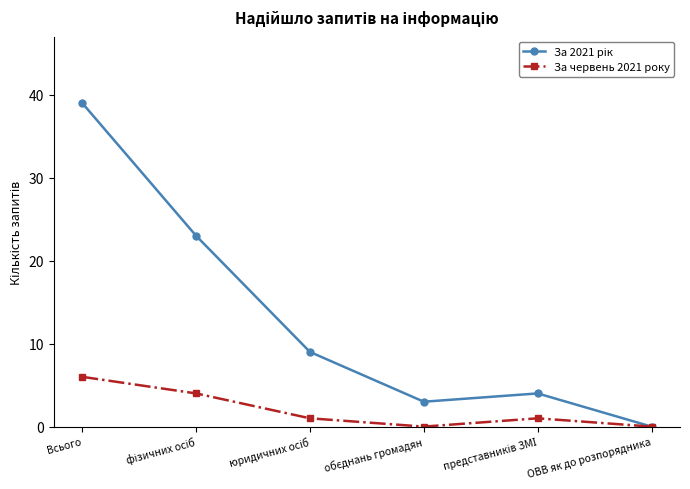

Count the number of data series in this chart.

2